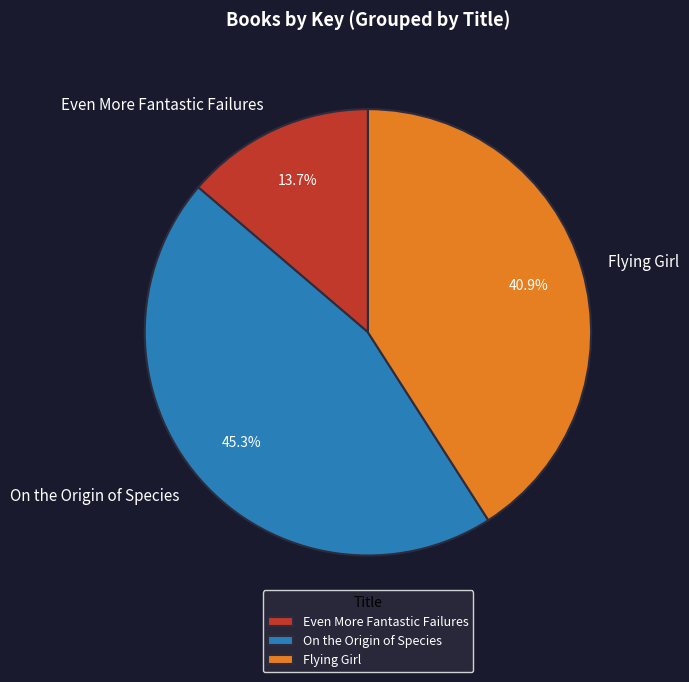

Rank the categories by value from lowest to highest.

Even More Fantastic Failures, Flying Girl, On the Origin of Species